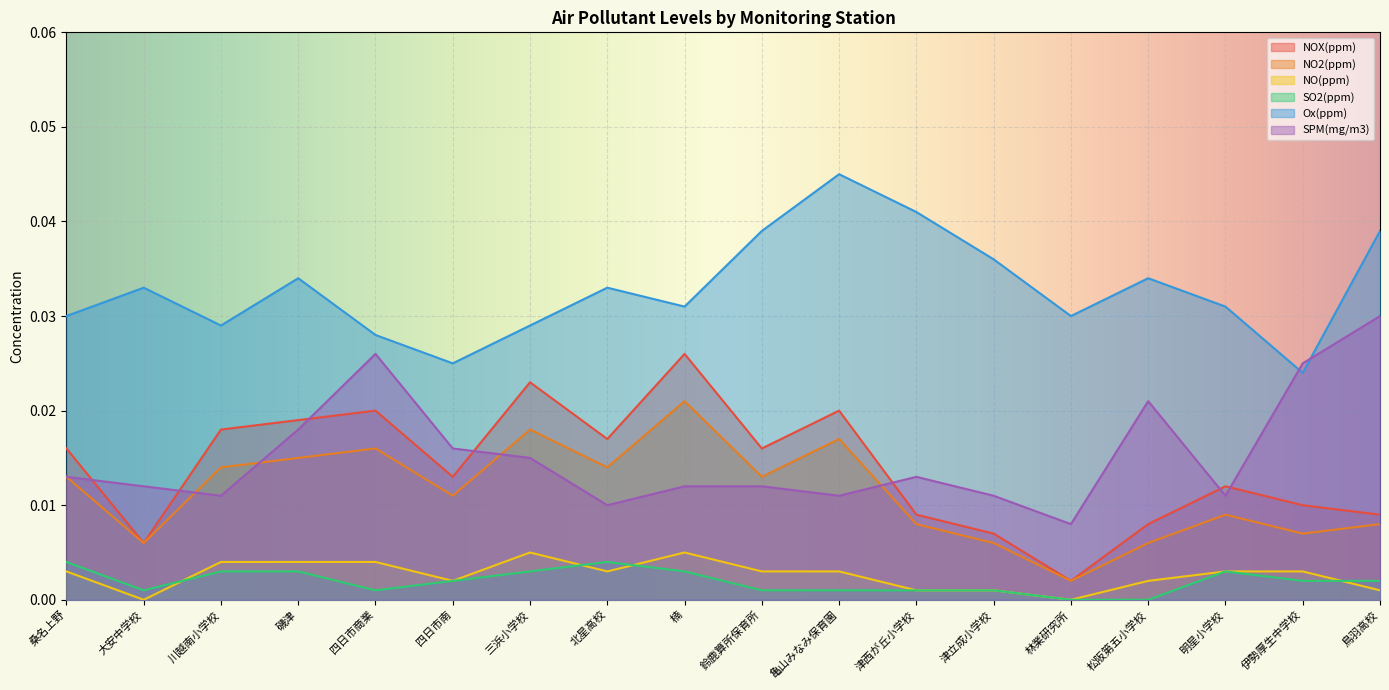

Where is the first local minimum for NOX(ppm)?

大安中学校